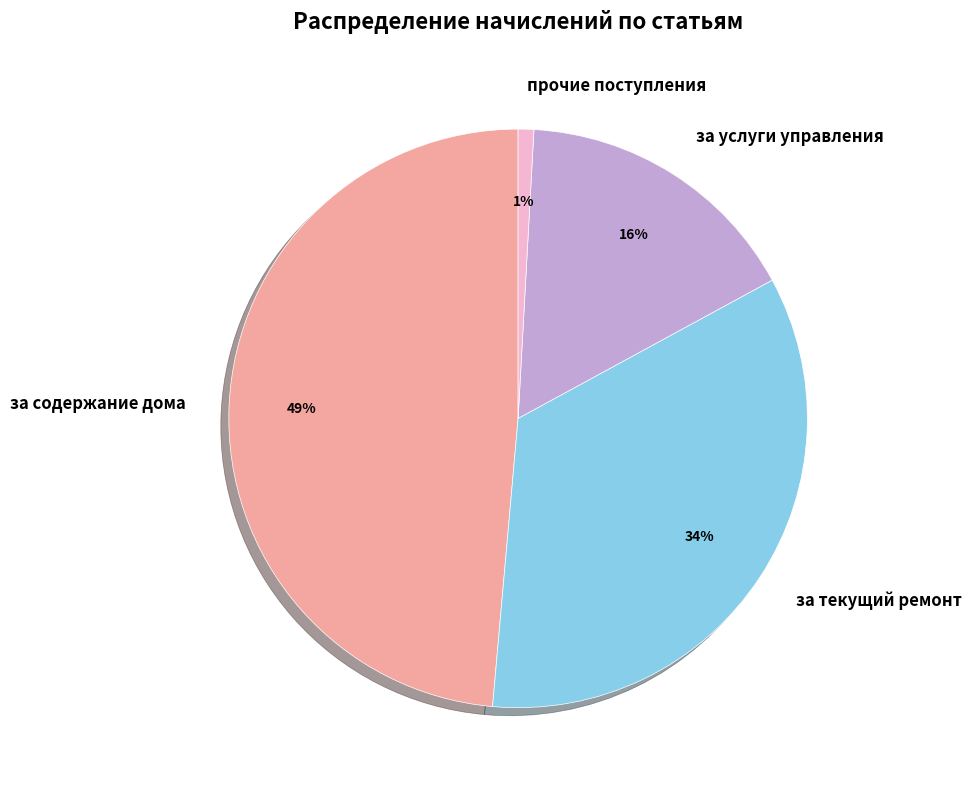

What is the smallest slice in the pie chart?

прочие поступления